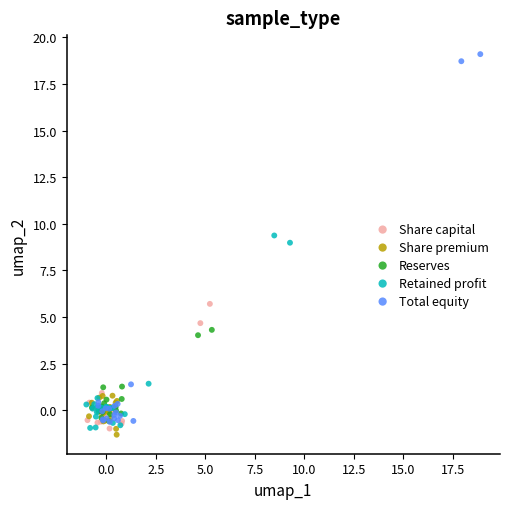

Which series has the widest spread of Y values?

Total equity